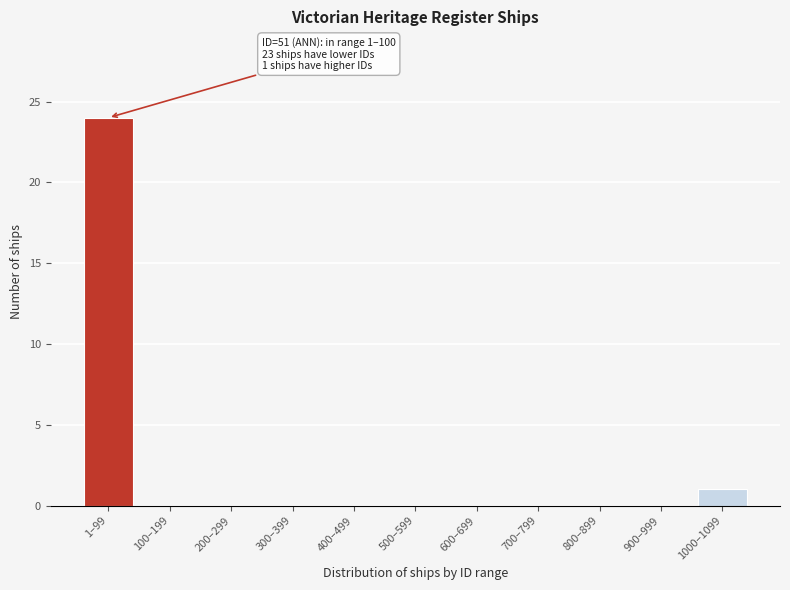

Reading left to right, list all the values displayed in this chart.

1–99=24	100–199=0	200–299=0	300–399=0	400–499=0	500–599=0	600–699=0	700–799=0	800–899=0	900–999=0	1000–1099=1